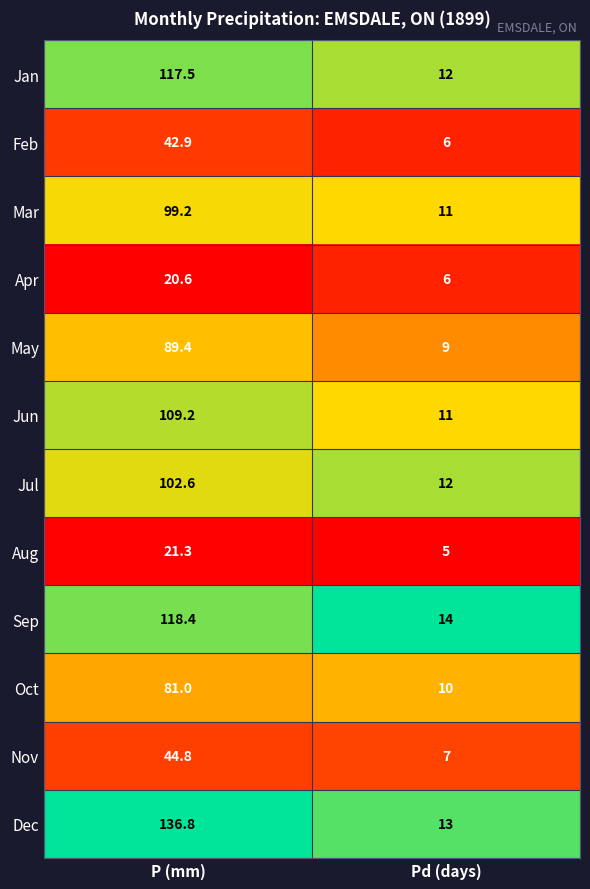

What is the smallest value displayed?

5.0